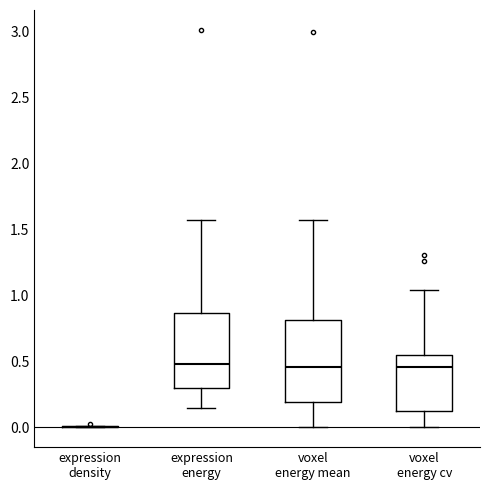

Reading left to right, transcribe this box plot: for each box, give where its median line is, the range the box spans, and where its two whiskers end, as read against the y-axis. The values are not printed on the chart, so give them approximately, as read against the axis.

expression density: box collapsed to a line at 0.00, whiskers 0.00 to 0.00
expression energy: median 0.50, box 0.30 to 0.85, whiskers 0.15 to 1.55
voxel energy mean: median 0.45, box 0.20 to 0.80, whiskers 0.00 to 1.55
voxel energy cv: median 0.45, box 0.15 to 0.55, whiskers 0.00 to 1.05